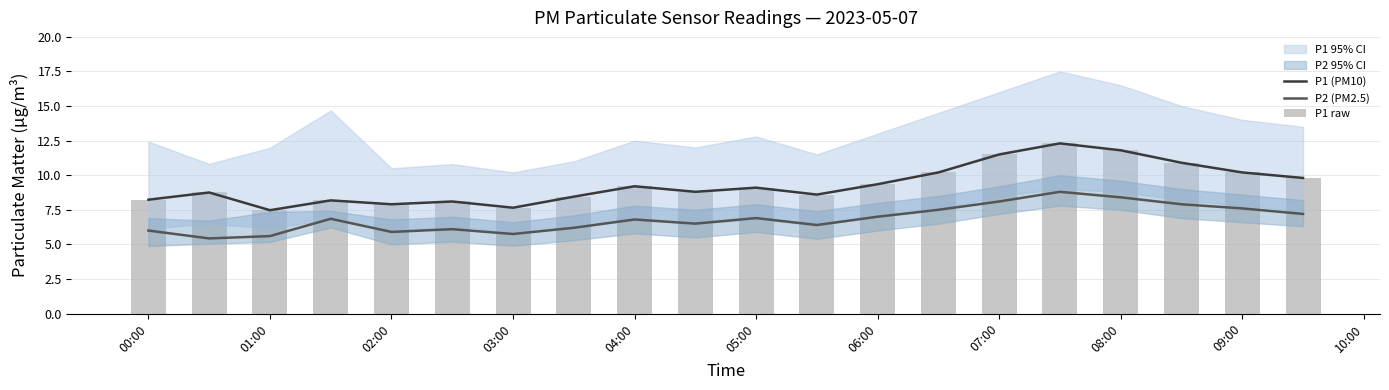

The P2 (PM2.5) series shows 10.1 at 09:00. True or false?

False